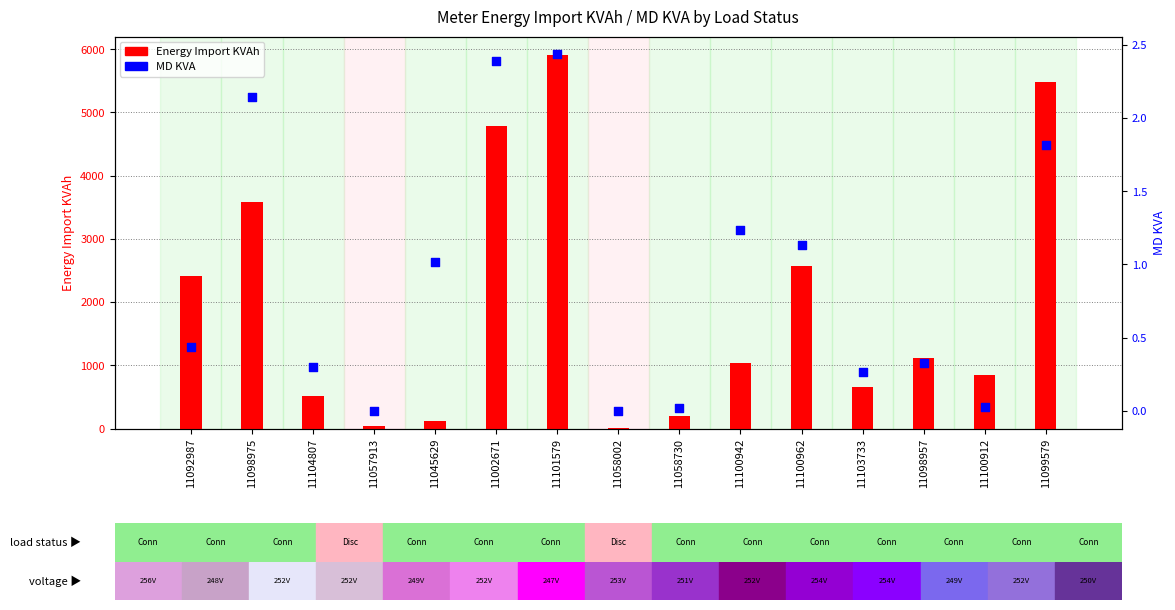

At how many categories does at least one series exceed 4591?

3